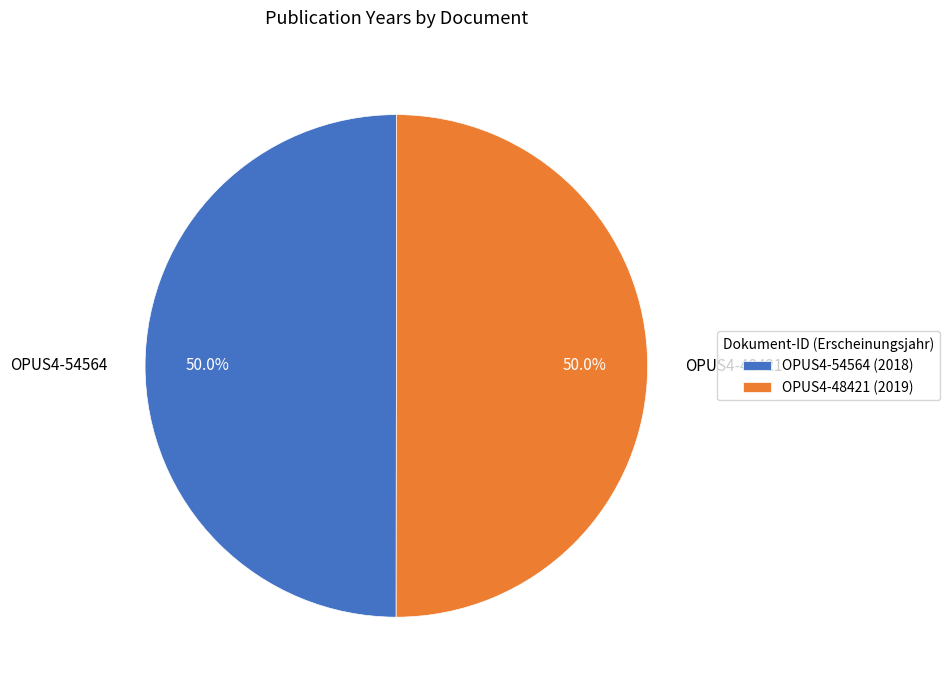

What is the ratio of the value at OPUS4-48421 to the value at OPUS4-54564?

1.0